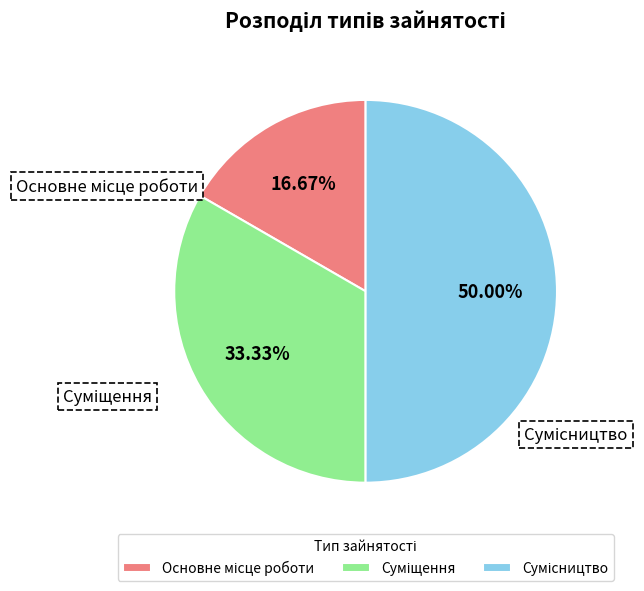

To the nearest percent, what is the difference between the Суміщення and Сумісництво slice percentages?

17%